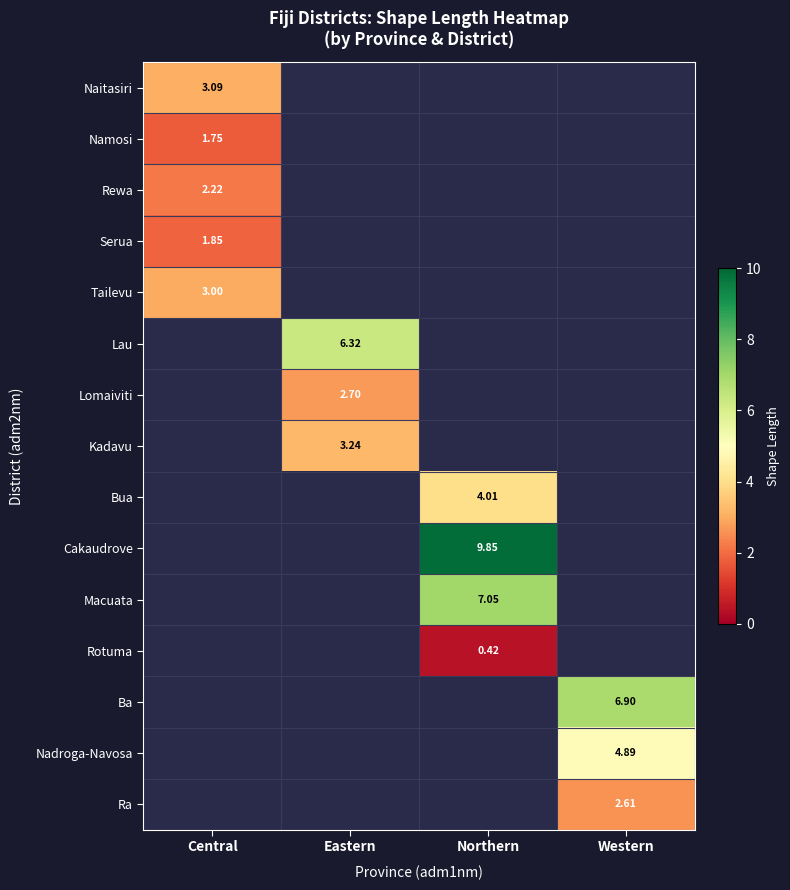

Between Northern and Eastern, which is larger?

Eastern